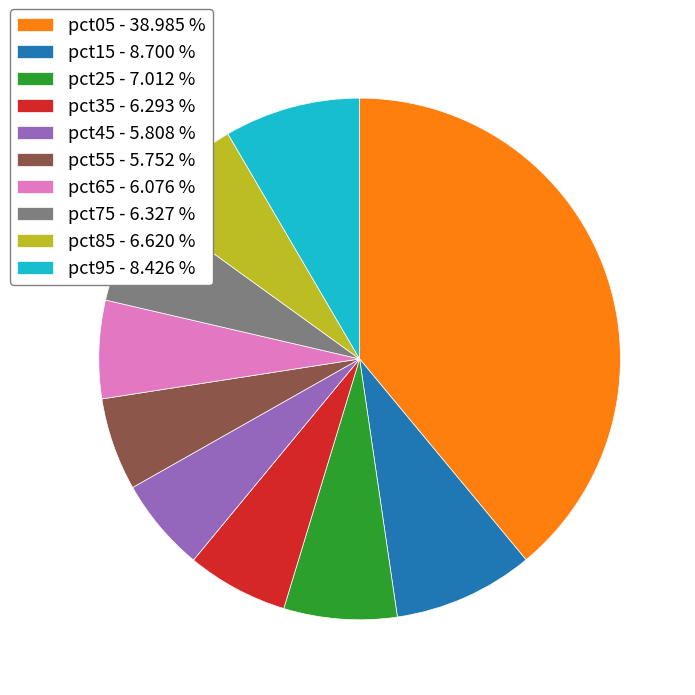

Which has a higher value, pct85 - 6.620 % or pct15 - 8.700 %?

pct15 - 8.700 %